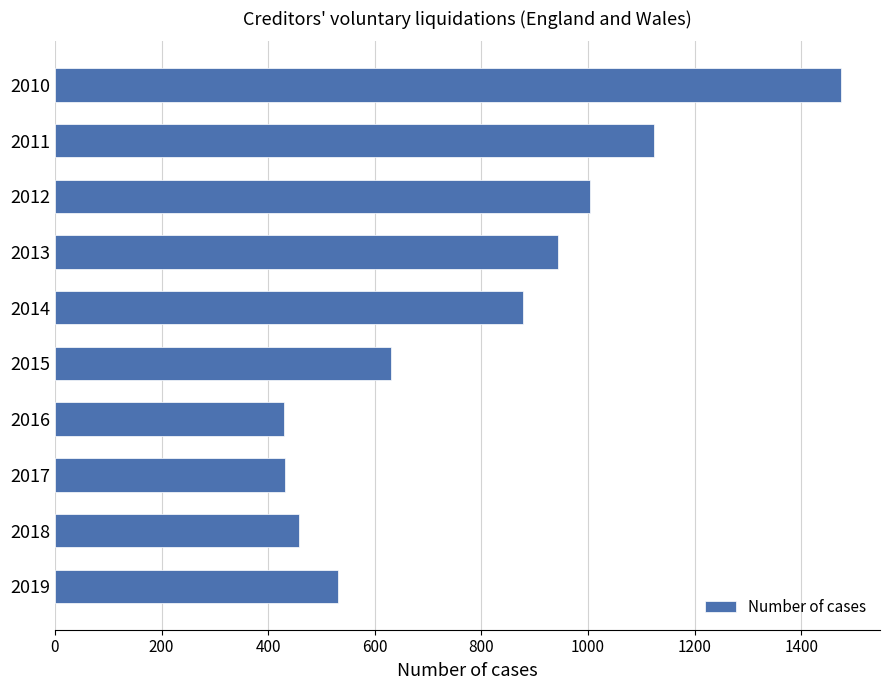

At which label is the value closest to 952?

2013